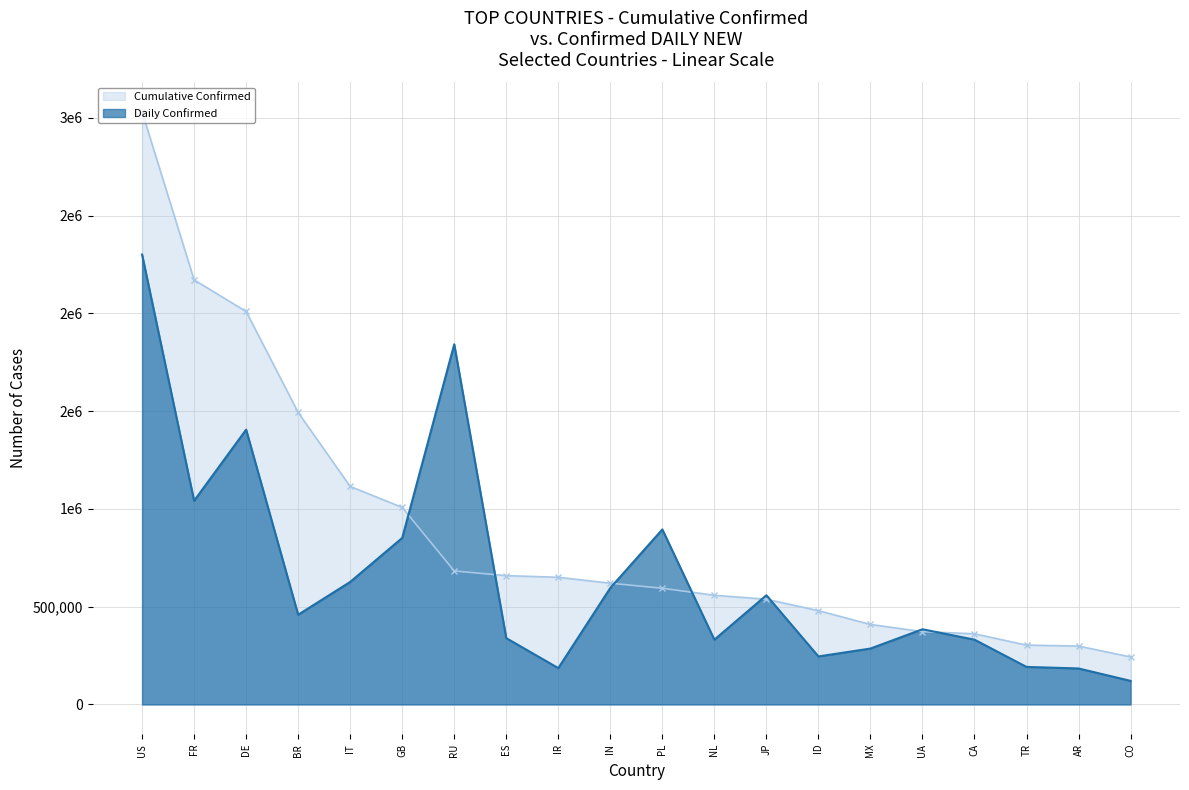

Which label corresponds to the smallest value in the chart?

CO